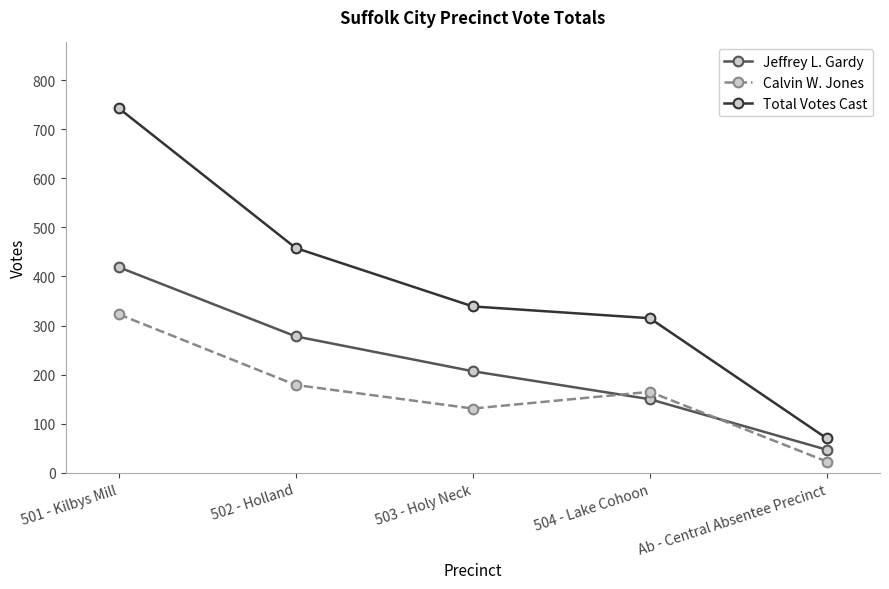

Which series has the largest total across all categories?

Total Votes Cast